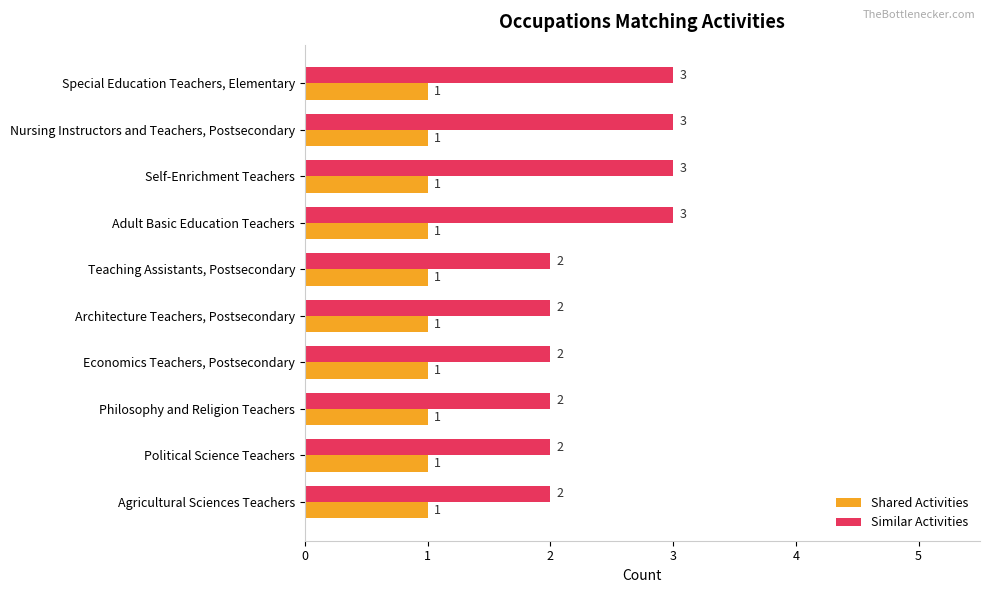

The value of Similar Activities at Special Education Teachers, Elementary is 3. True or false?

True